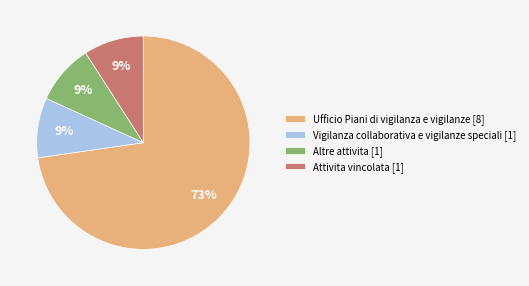

Does any single category account for the majority?

Yes